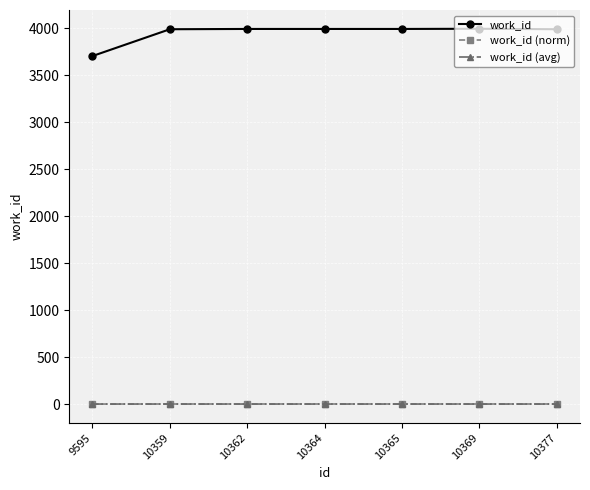

Is it true that work_id (avg) equals 0.3 at 10364?

True